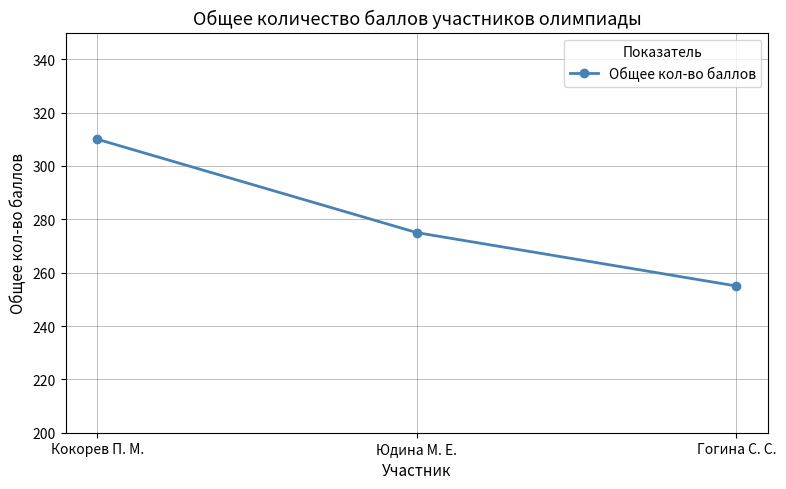

What is the label of the 2nd point from the left?

Юдина М. Е.